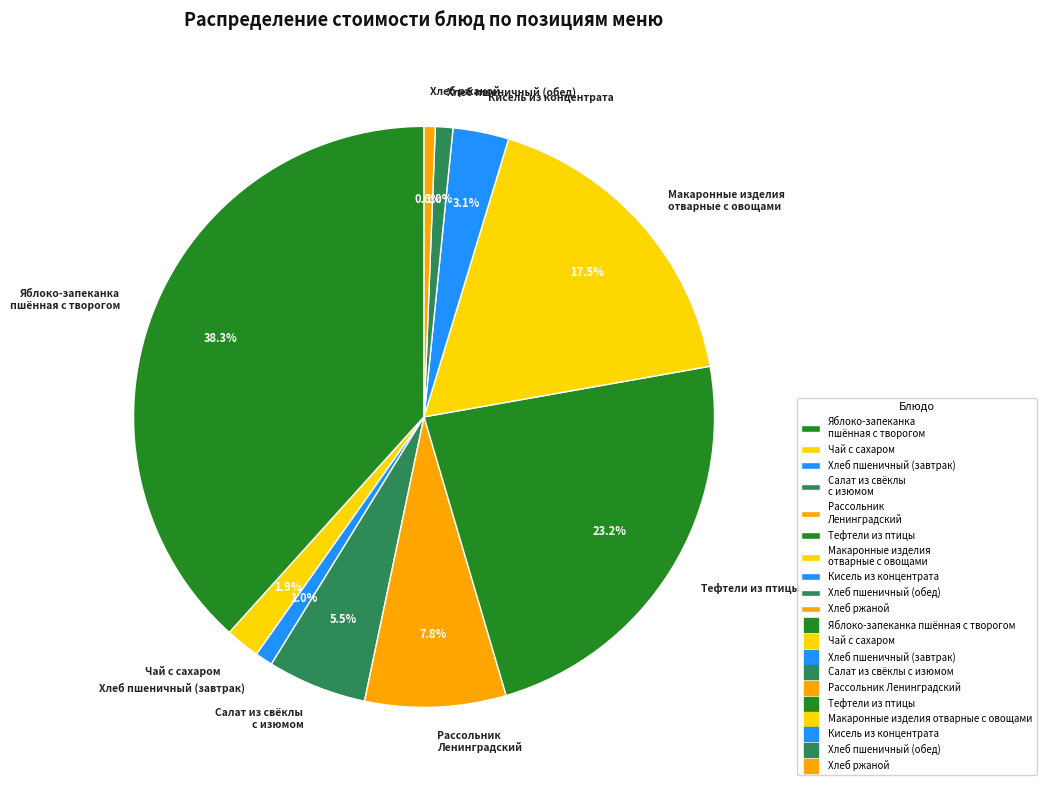

To the nearest percent, what portion does Чай с сахаром represent?

2%